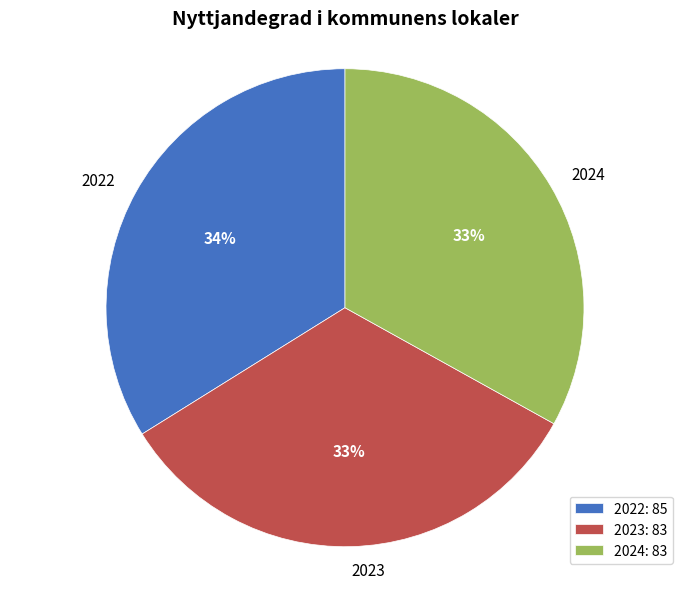

How many segments does this pie chart have?

3